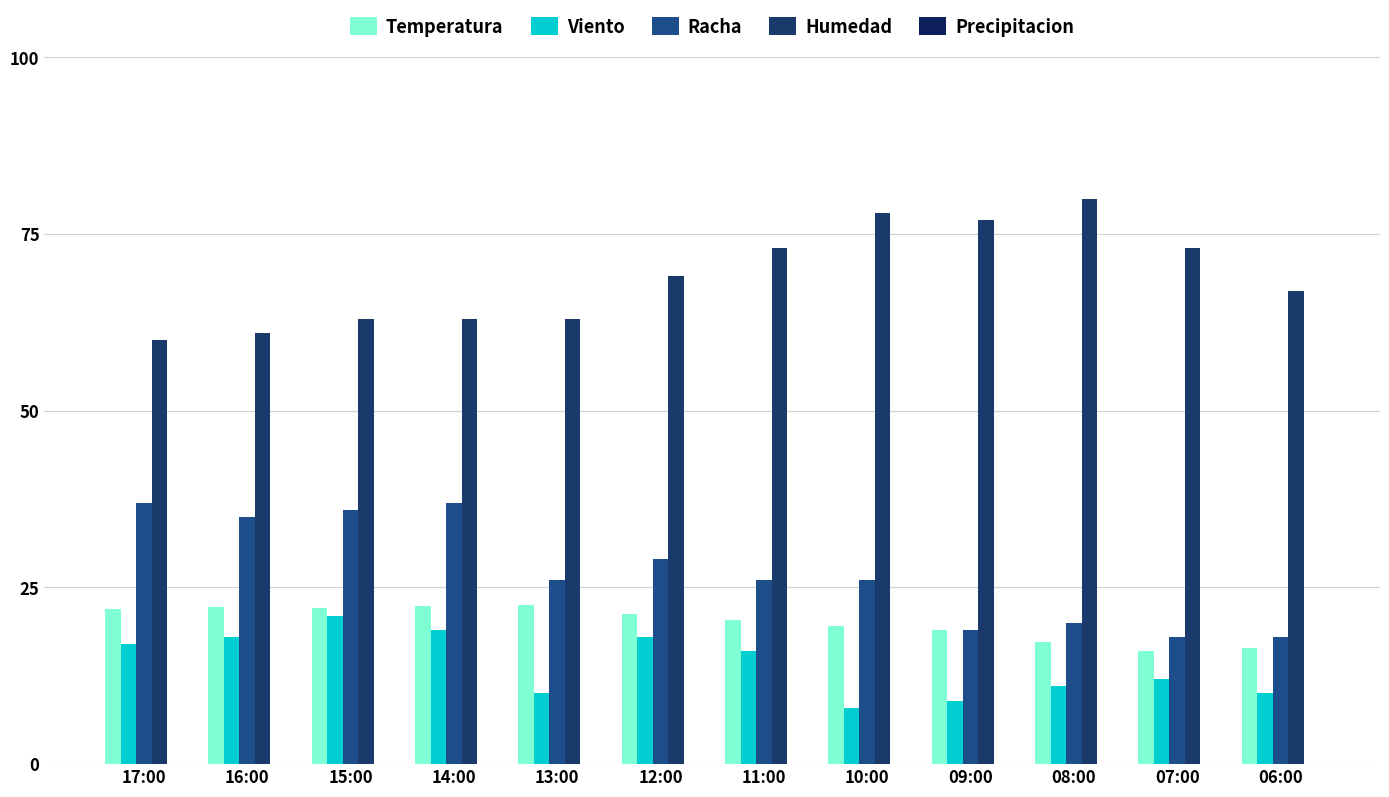

Does the chart contain stacked bars?

No